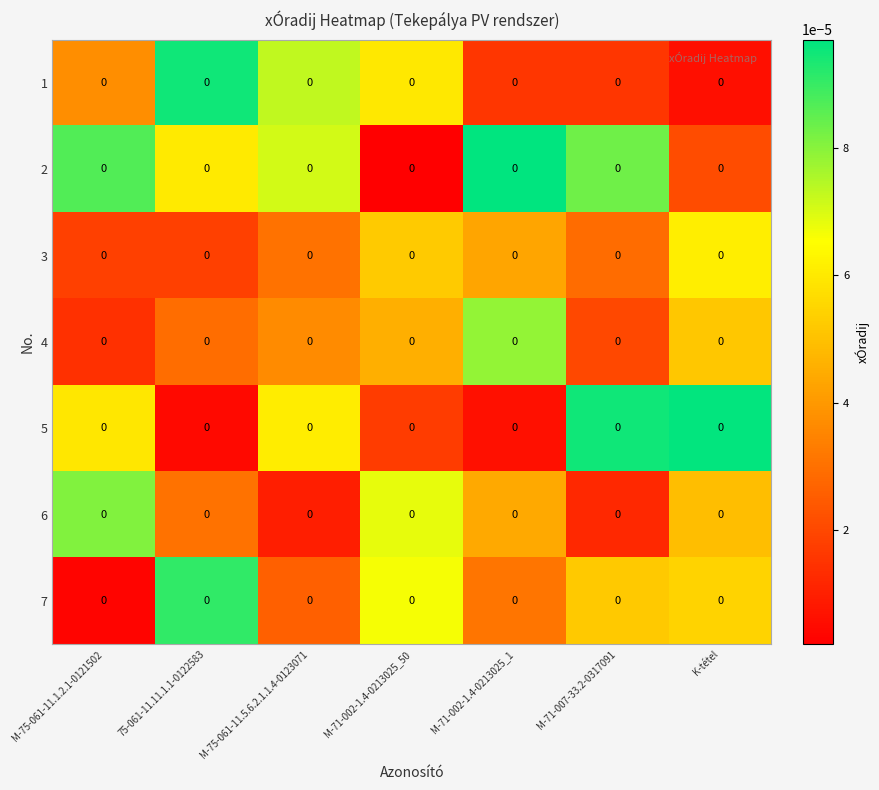

Is it true that 1 equals 0.0 at K-tétel?

True